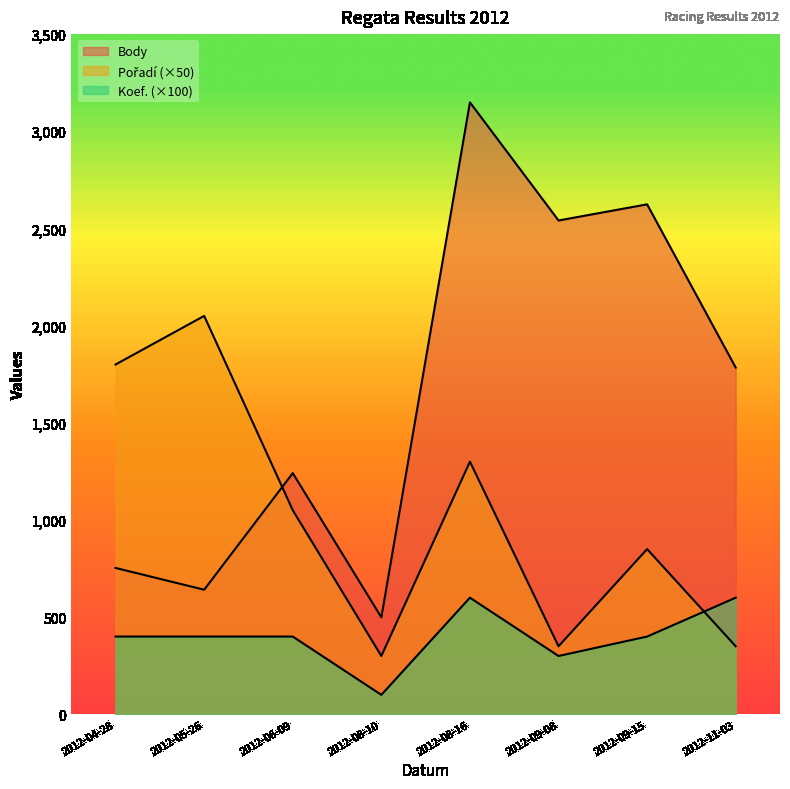

Which category has the highest value in the Pořadí series?

2012-05-26